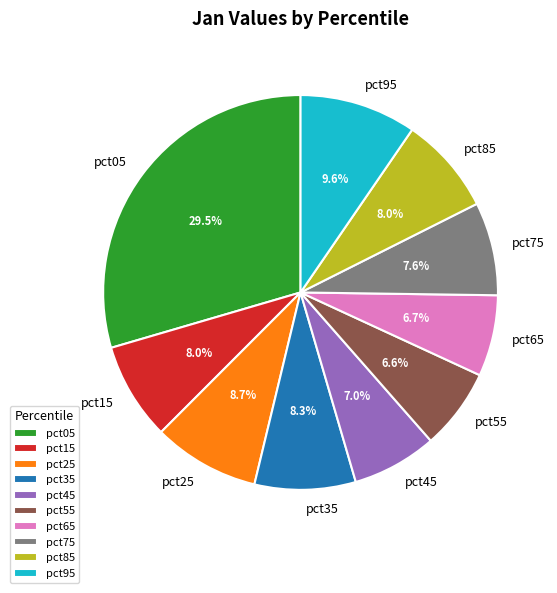

Which has a higher value, pct15 or pct55?

pct15